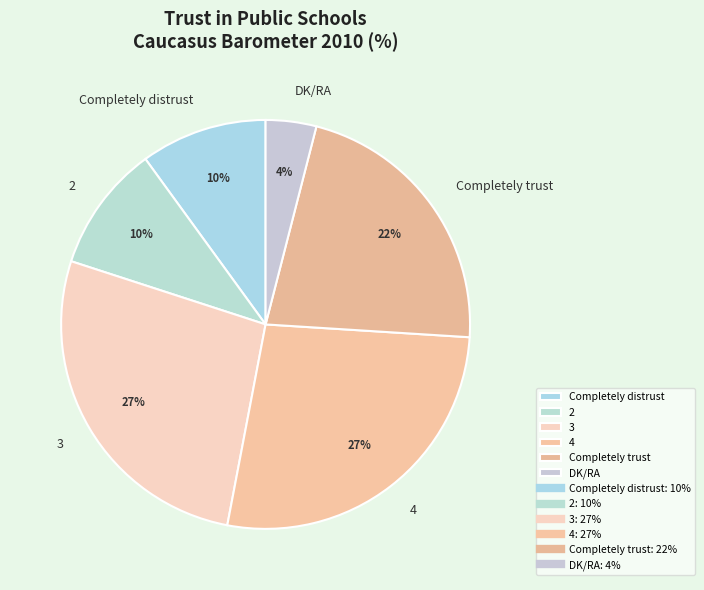

Is it true that 3 is 27% of the pie?

True